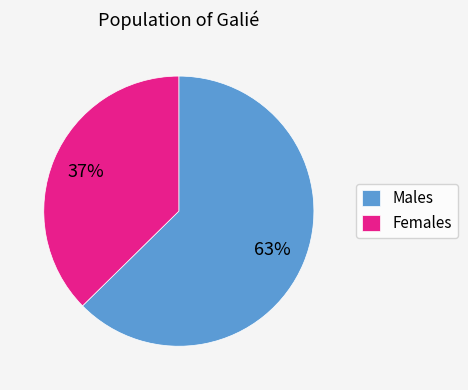

To the nearest percent, what percentage of the pie is Females?

37%